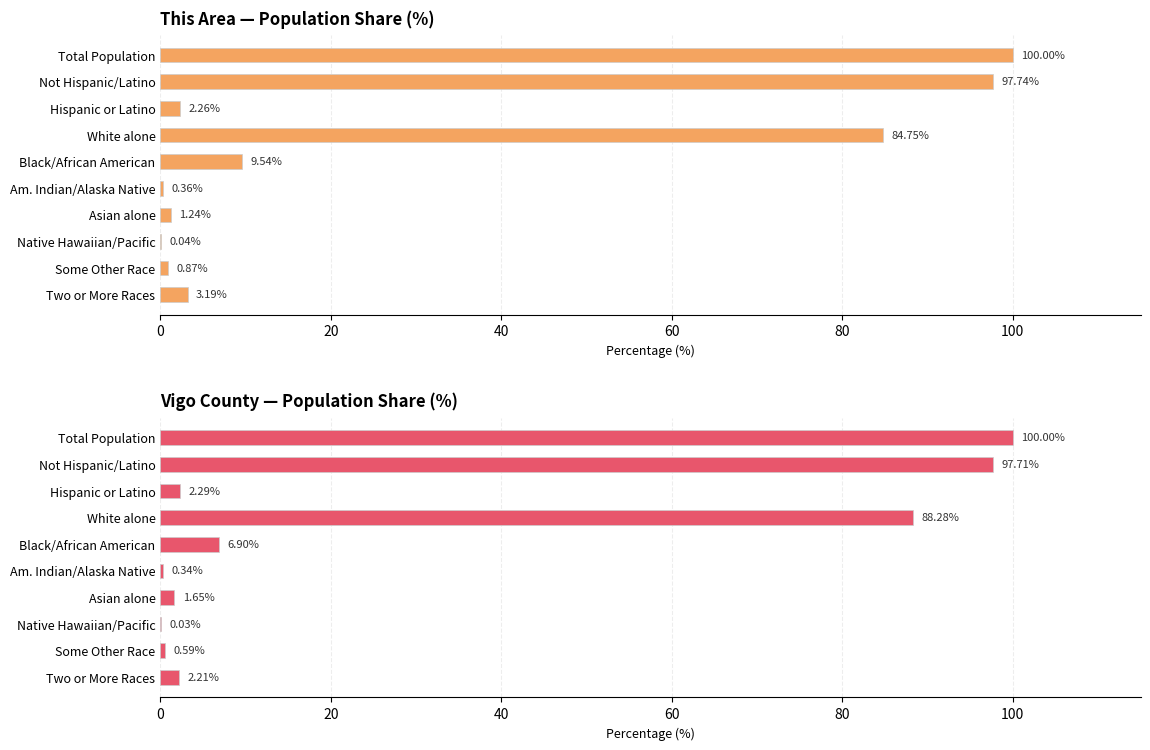

Does the chart contain any negative values?

No